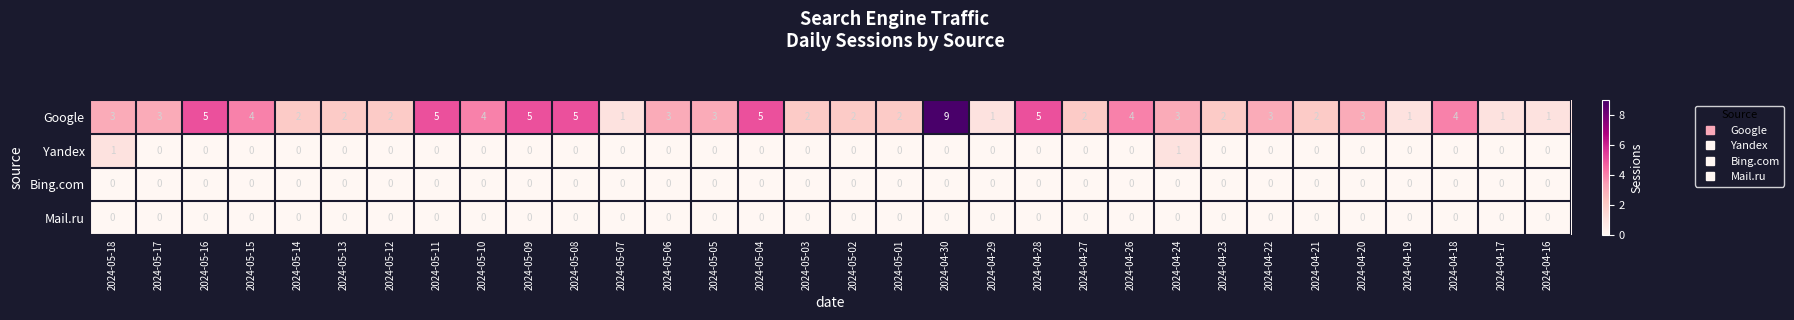

Which category has the highest value across all series?

2024-04-30